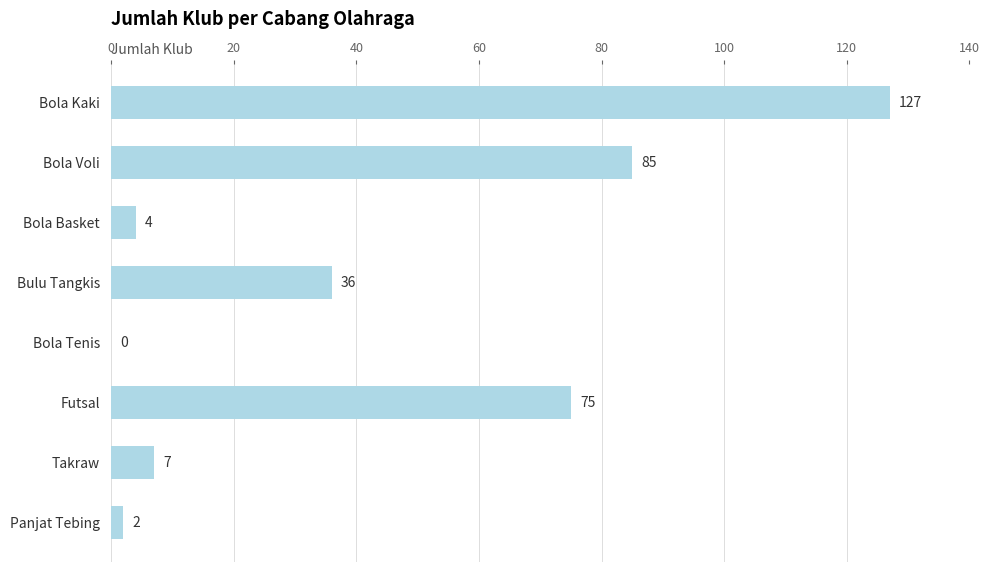

At which label is the value closest to 63?

Futsal